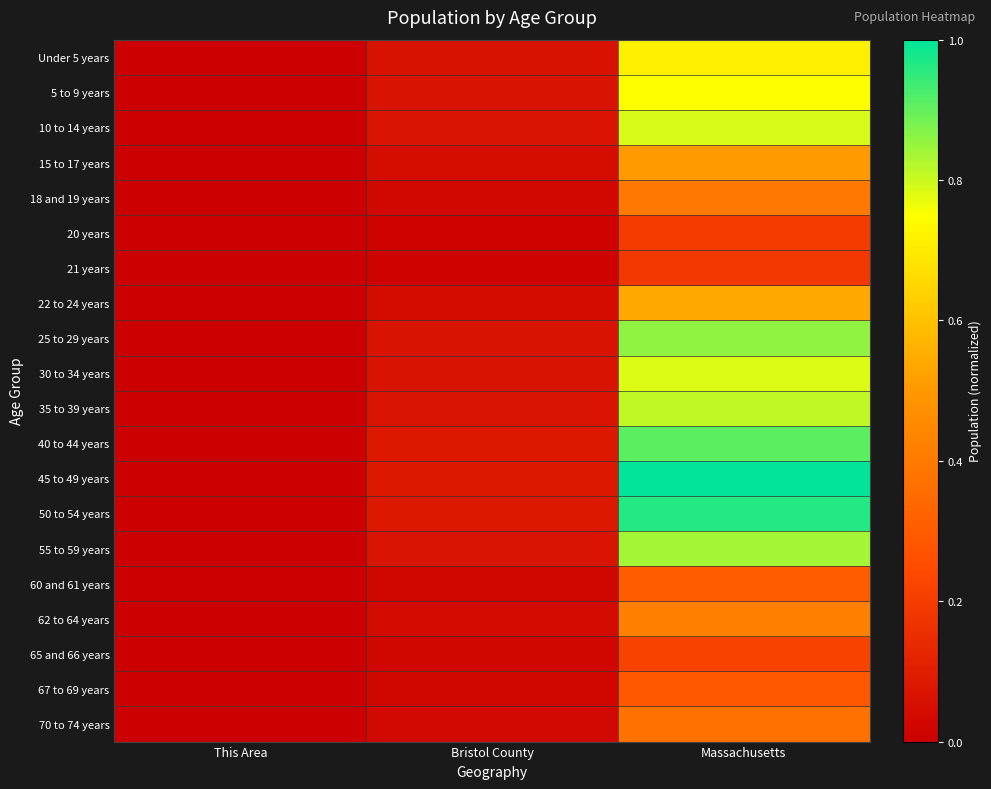

Reading left to right, what are all the values shown in this chart?

Under 5 years: This Area=0.0	Bristol County=0.1	Massachusetts=0.7
5 to 9 years: This Area=0.0	Bristol County=0.1	Massachusetts=0.7
10 to 14 years: This Area=0.0	Bristol County=0.1	Massachusetts=0.8
15 to 17 years: This Area=0.0	Bristol County=0.0	Massachusetts=0.5
18 and 19 years: This Area=0.0	Bristol County=0.0	Massachusetts=0.4
20 years: This Area=0.0	Bristol County=0.0	Massachusetts=0.2
21 years: This Area=0.0	Bristol County=0.0	Massachusetts=0.2
22 to 24 years: This Area=0.0	Bristol County=0.0	Massachusetts=0.5
25 to 29 years: This Area=0.0	Bristol County=0.1	Massachusetts=0.9
30 to 34 years: This Area=0.0	Bristol County=0.1	Massachusetts=0.8
35 to 39 years: This Area=0.0	Bristol County=0.1	Massachusetts=0.8
40 to 44 years: This Area=0.0	Bristol County=0.1	Massachusetts=0.9
45 to 49 years: This Area=0.0	Bristol County=0.1	Massachusetts=1.0
50 to 54 years: This Area=0.0	Bristol County=0.1	Massachusetts=1.0
55 to 59 years: This Area=0.0	Bristol County=0.1	Massachusetts=0.8
60 and 61 years: This Area=0.0	Bristol County=0.0	Massachusetts=0.3
62 to 64 years: This Area=0.0	Bristol County=0.0	Massachusetts=0.4
65 and 66 years: This Area=0.0	Bristol County=0.0	Massachusetts=0.2
67 to 69 years: This Area=0.0	Bristol County=0.0	Massachusetts=0.3
70 to 74 years: This Area=0.0	Bristol County=0.0	Massachusetts=0.4